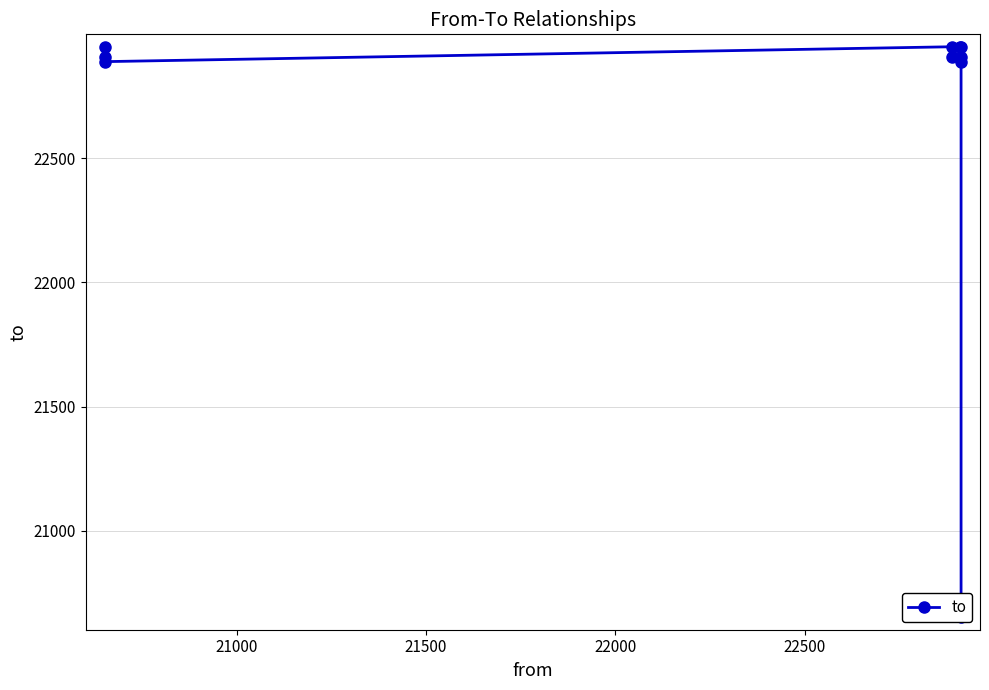

How many categories are shown in the chart?

10